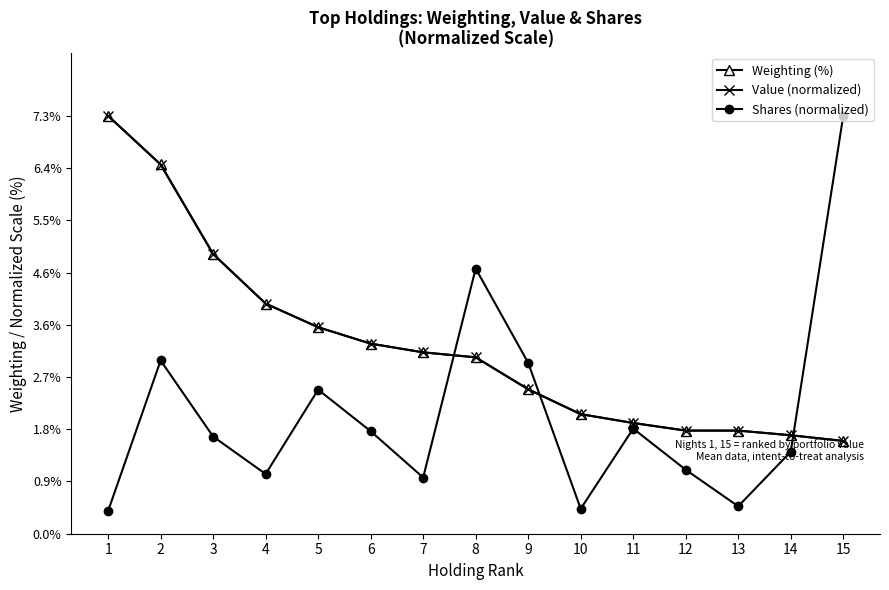

Is it true that Weighting (%) equals 2.9 at 2?

False